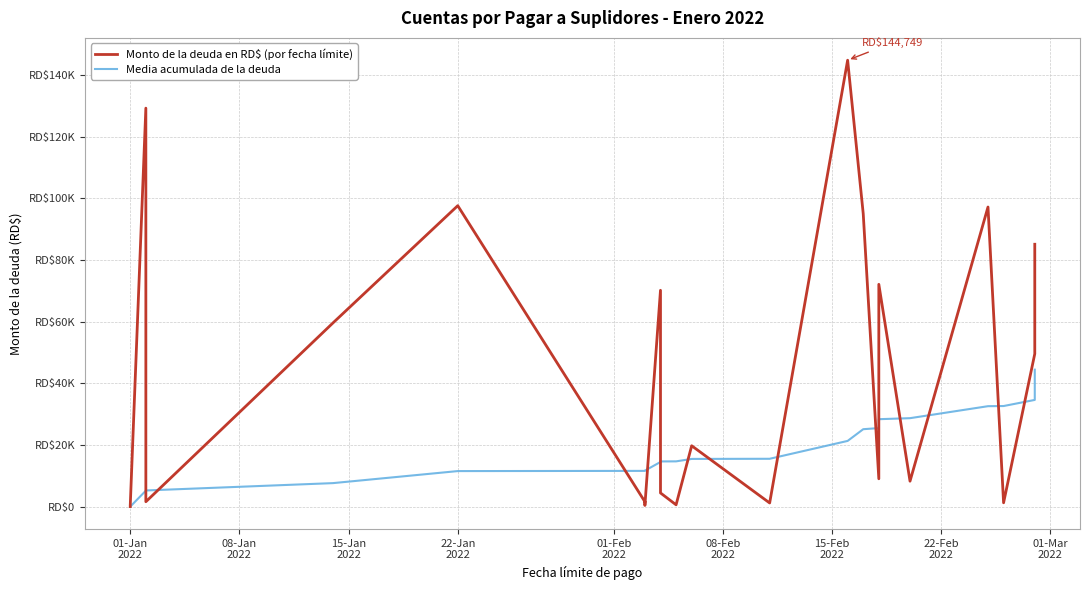

Is this an area chart (filled region under the line)?

No